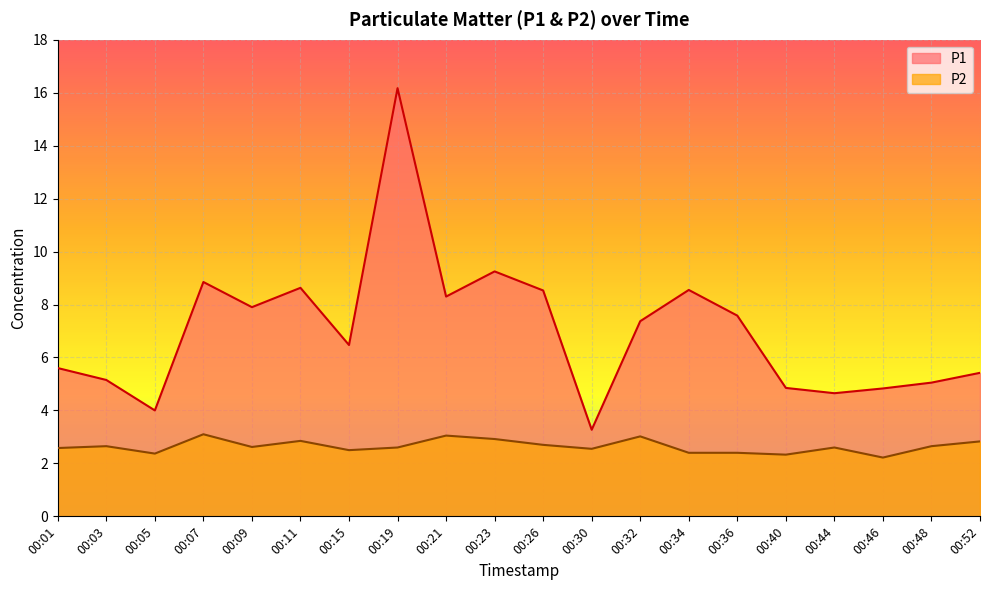

Which series has the widest spread of values?

P1